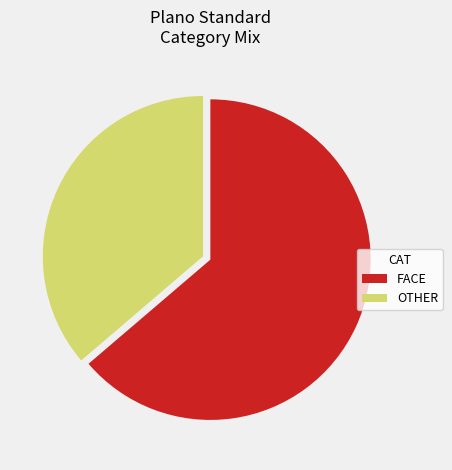

Combined, do OTHER and FACE account for over 50%?

Yes